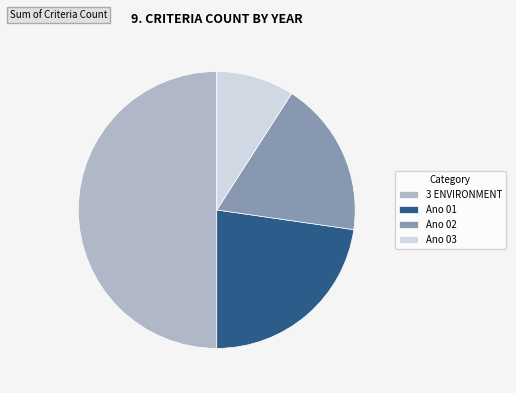

Does Ano 03 account for over 50% of the chart?

No